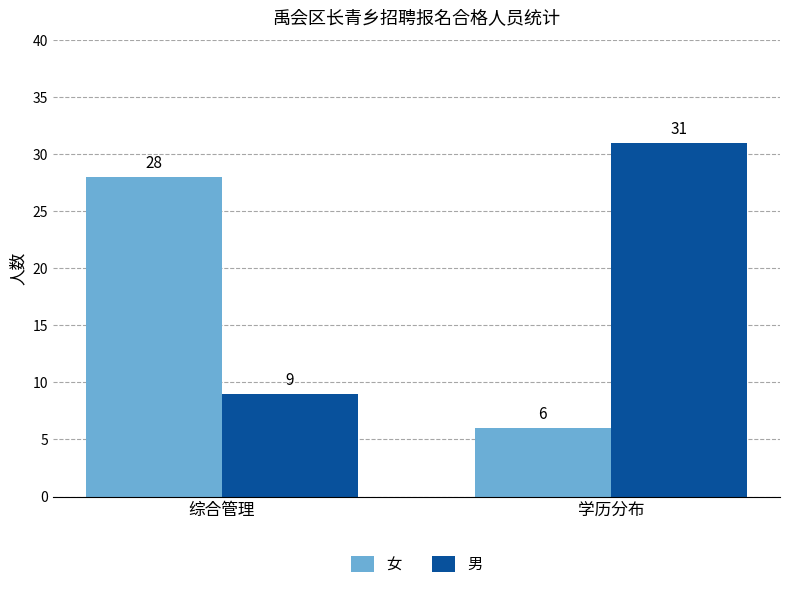

What are all the series names shown in the legend?

女, 男